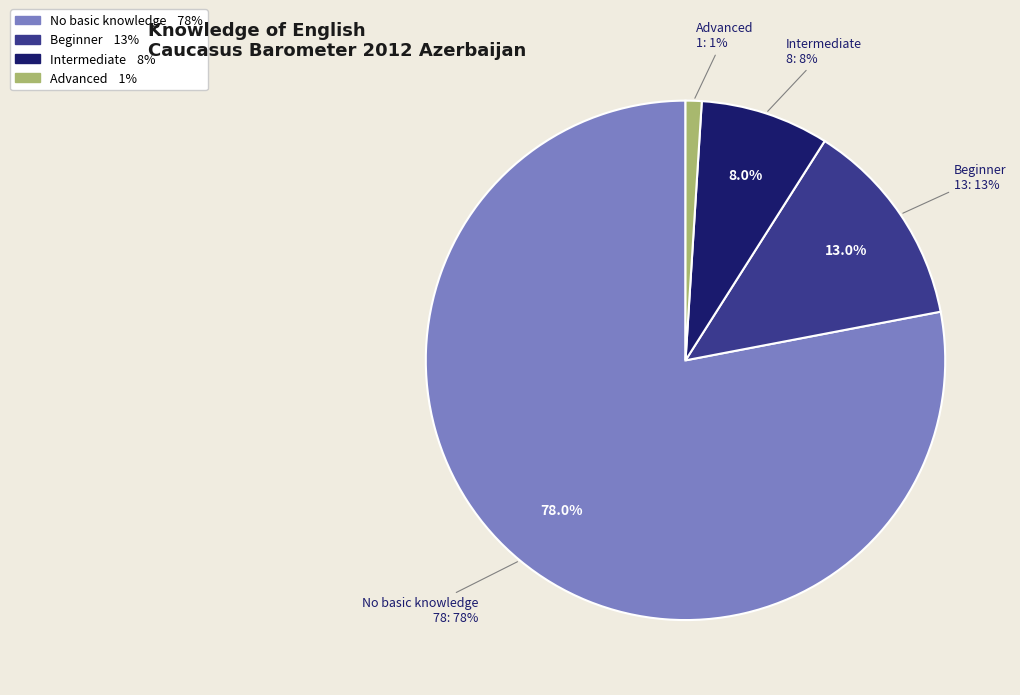

Combined, what portion of the pie is Advanced and Beginner?

14.0%